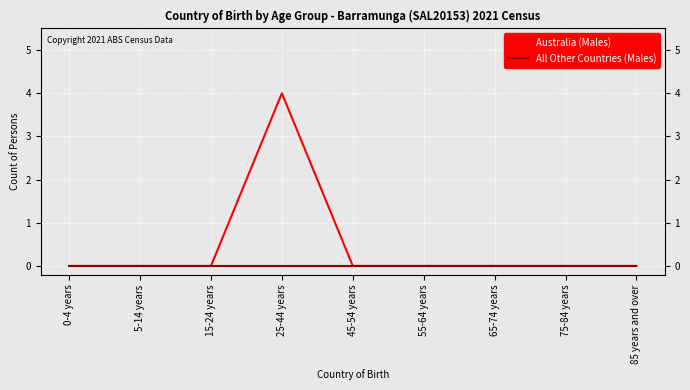

Which label corresponds to the largest value in the chart?

25-44 years